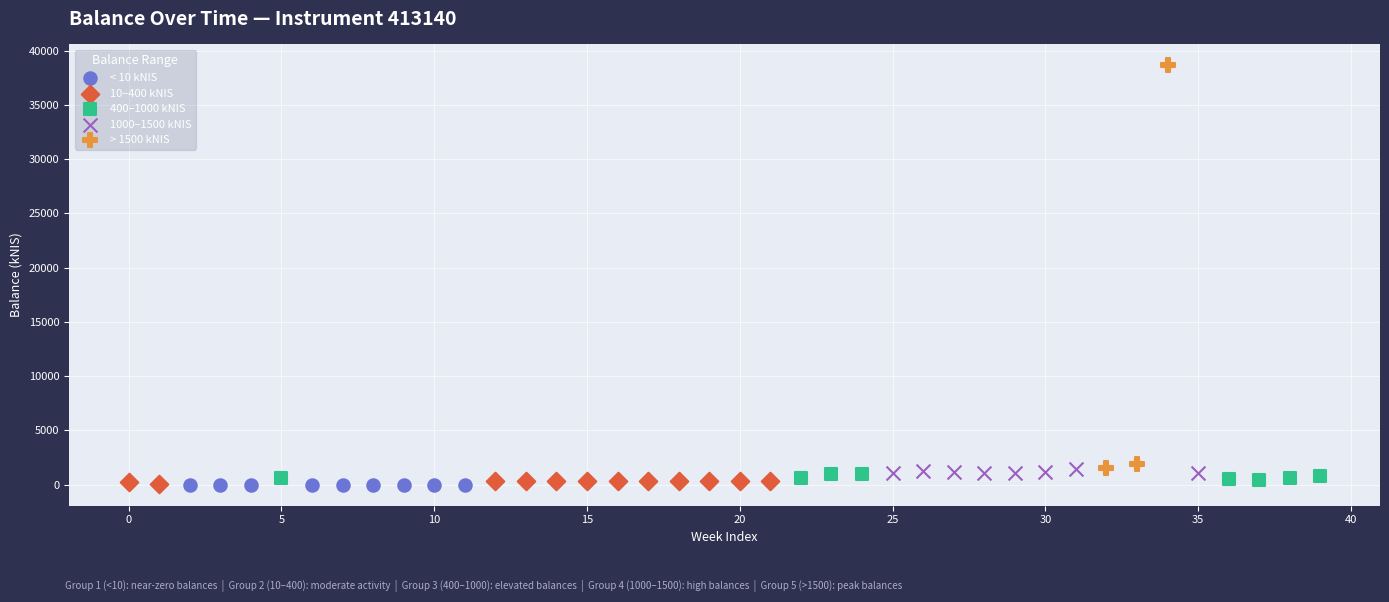

Which series reaches the maximum Y coordinate?

> 1500 kNIS